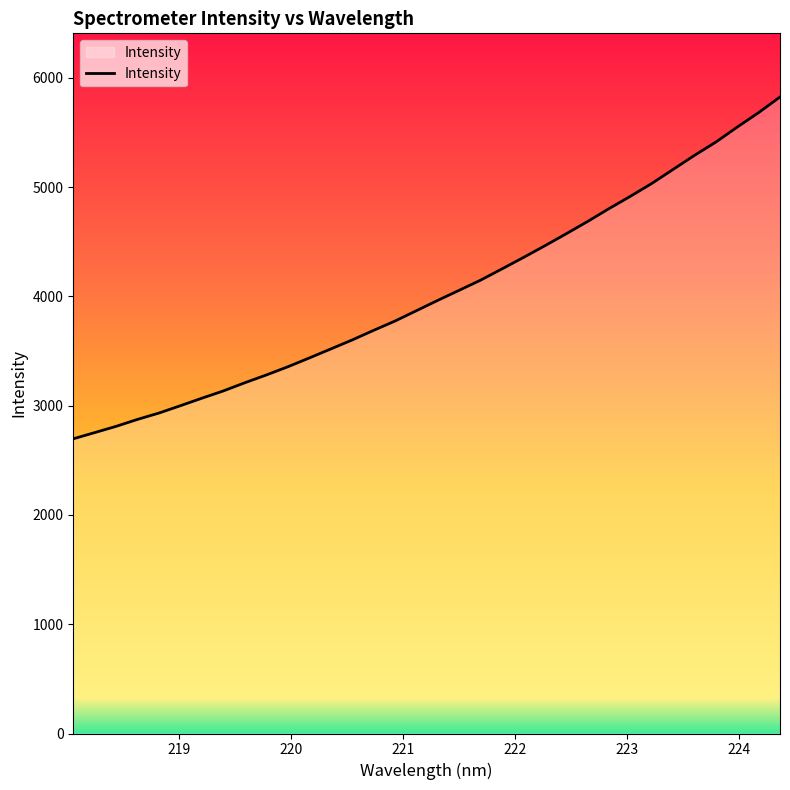

What is the maximum value shown in the chart?

5825.9